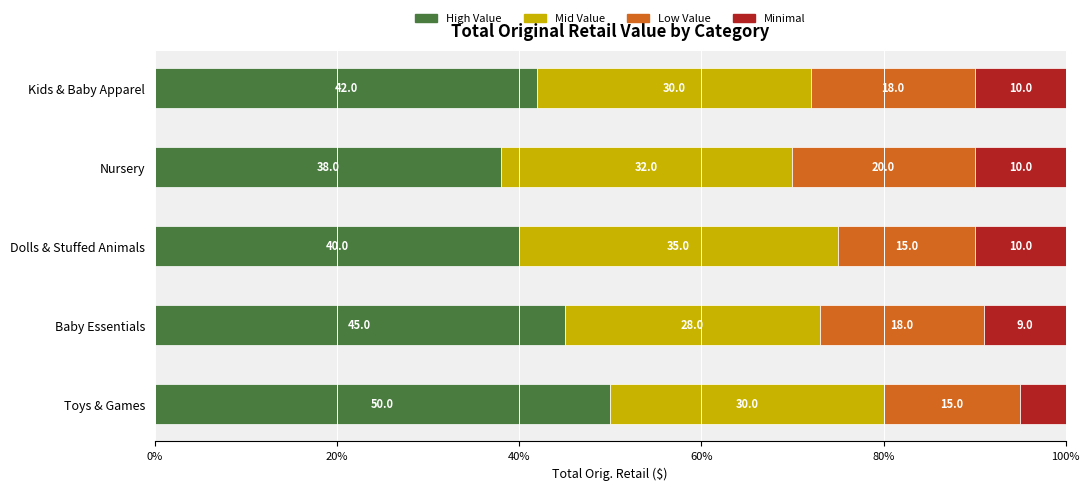

Read the High Value value at Toys & Games, to the nearest 5.

50